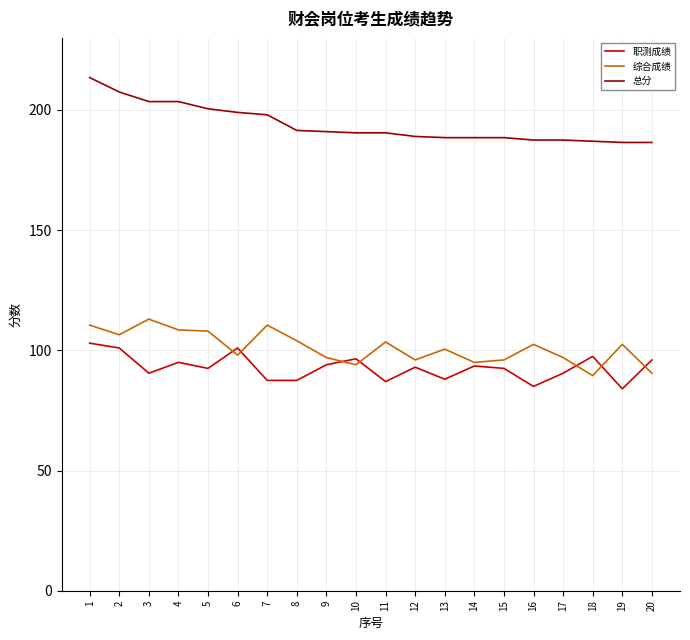

At which label does 职测成绩 reach its peak?

1